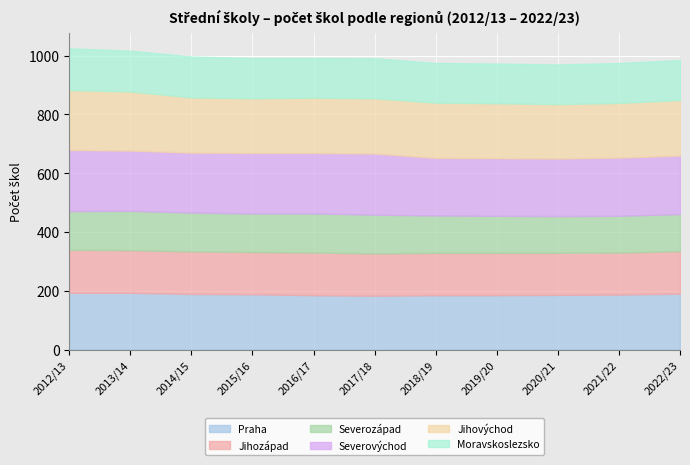

What is the value of the Jihovýchod point at the 5th from the left?

188